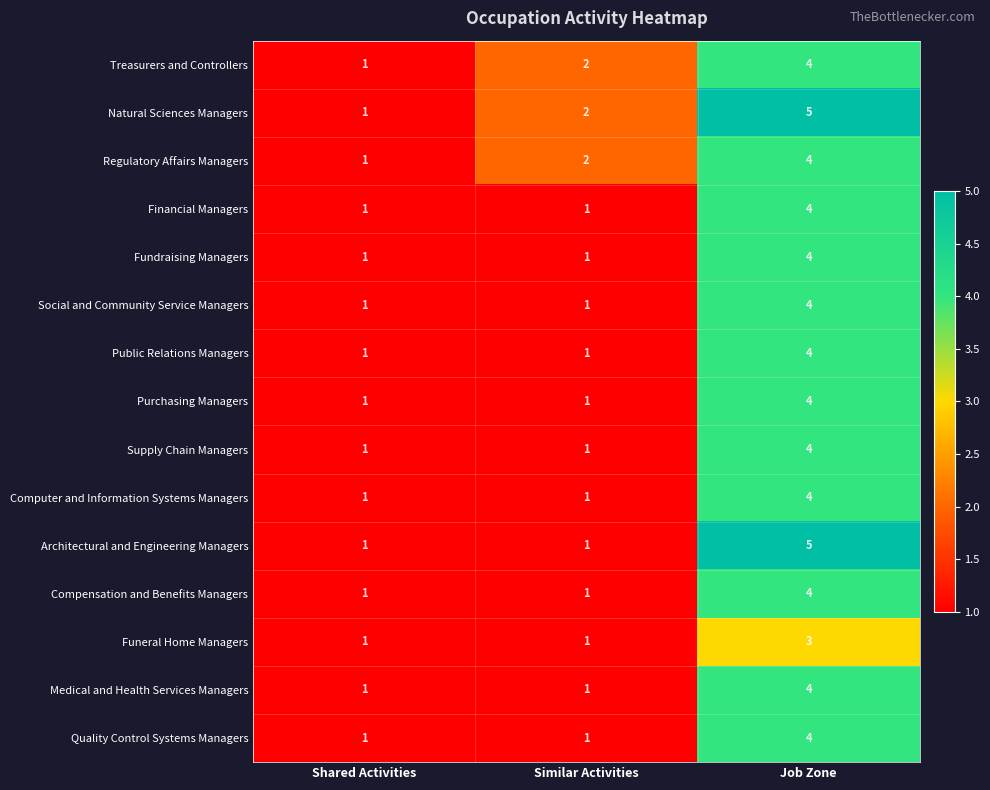

List the labels in order of Treasurers and Controllers value, largest first.

Job Zone, Similar Activities, Shared Activities